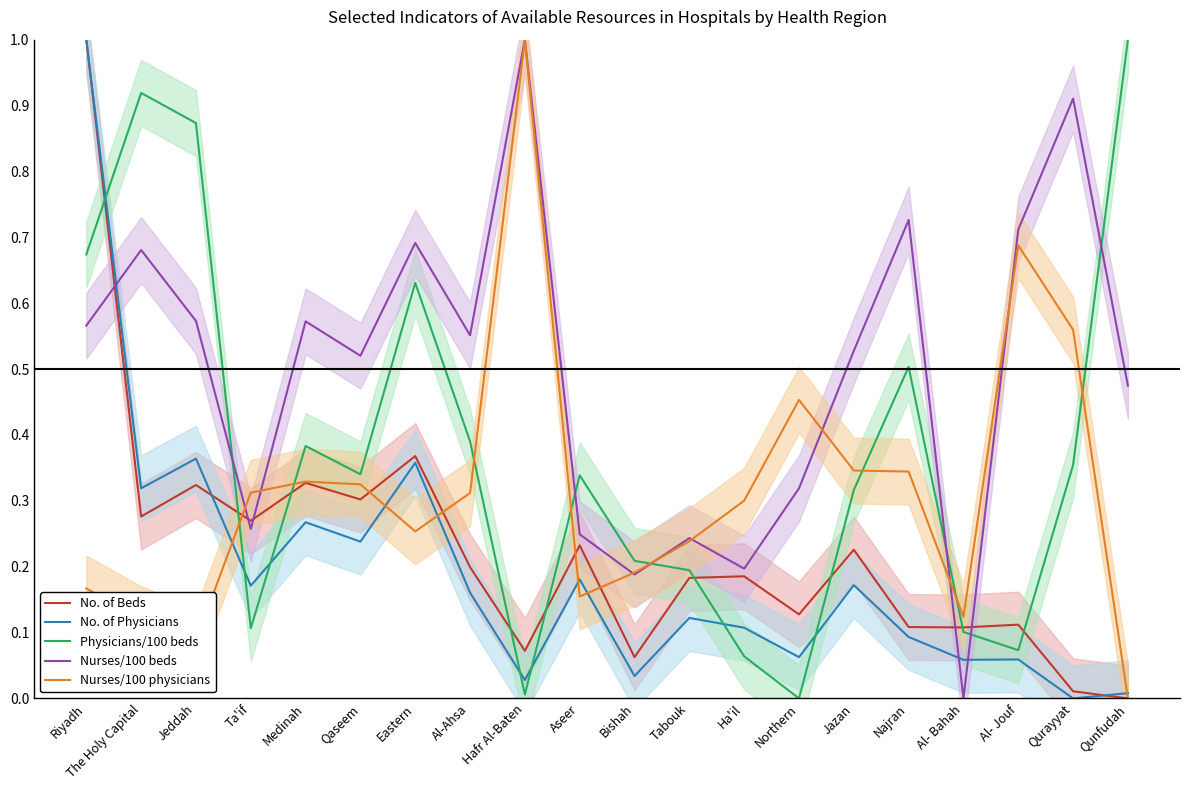

Between Ta'if and Najran, which series saw the biggest shift?

Nurses/100 beds